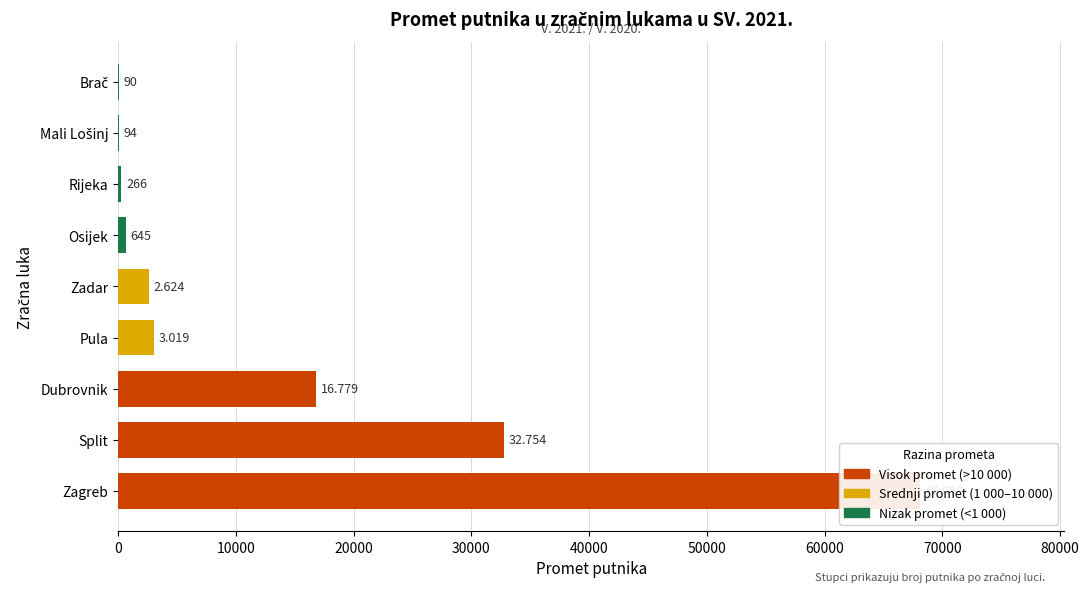

How many bars are there in total?

9